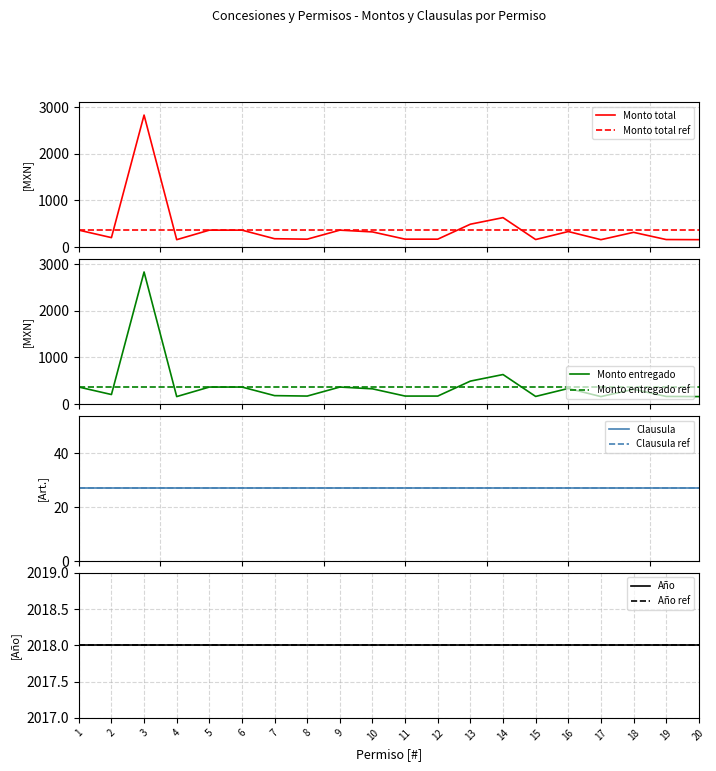

True or false: Monto total has a value of 255.2 at 12.

False